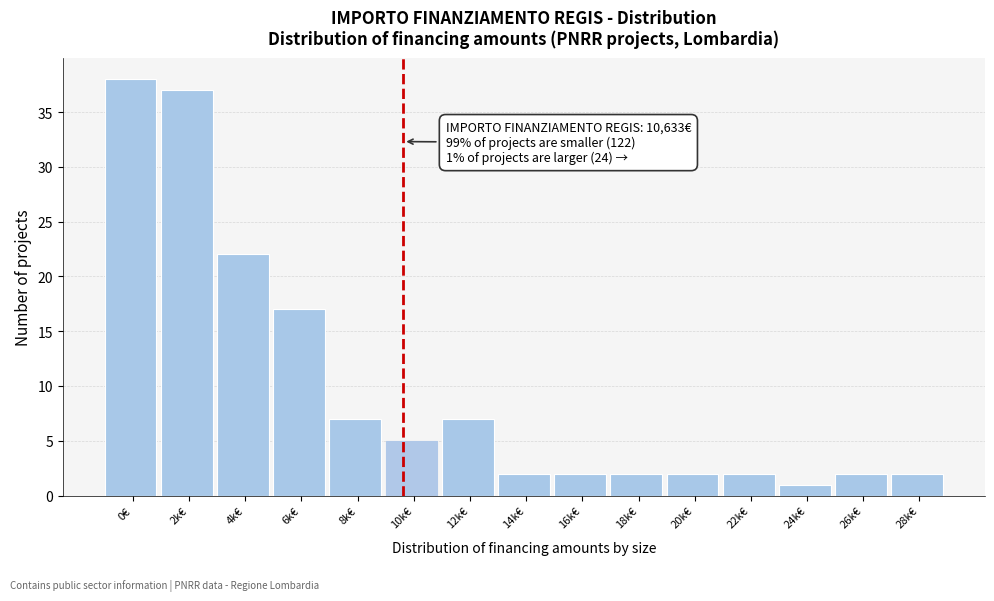

Reading left to right, list all the values displayed in this chart.

0€=38	2k€=37	4k€=22	6k€=17	8k€=7	10k€=5	12k€=7	14k€=2	16k€=2	18k€=2	20k€=2	22k€=2	24k€=1	26k€=2	28k€=2